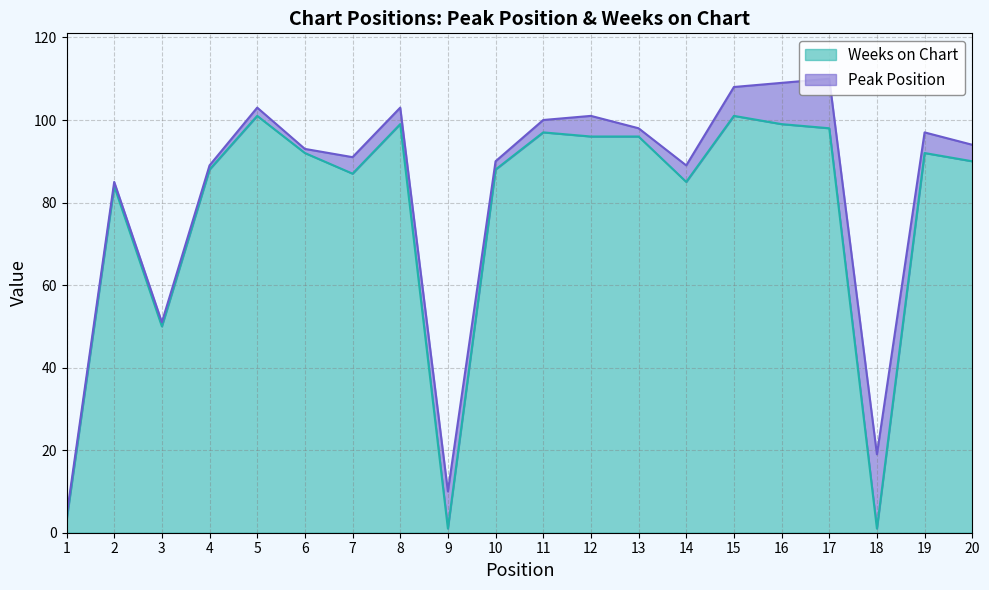

Where is the first local minimum?

3